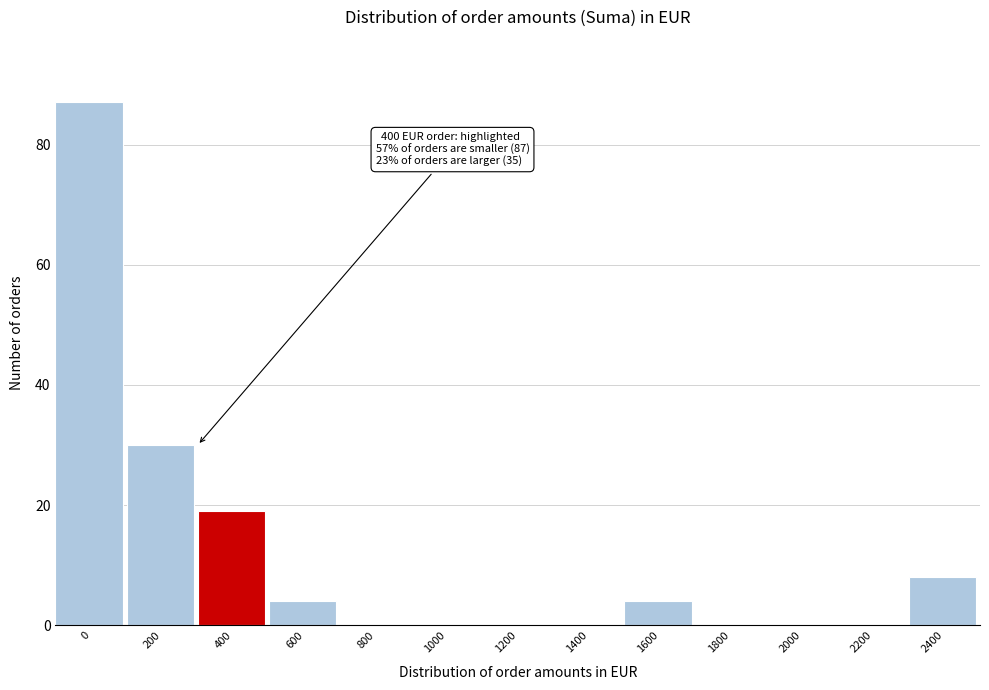

Reading left to right, list all the values displayed in this chart.

0=87	200=30	400=19	600=4	800=0	1000=0	1200=0	1400=0	1600=4	1800=0	2000=0	2200=0	2400=8